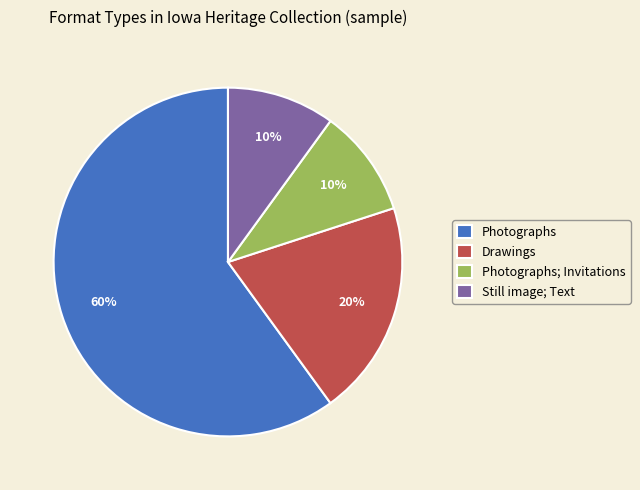

Do Drawings and Photographs together represent more than half of the pie?

Yes